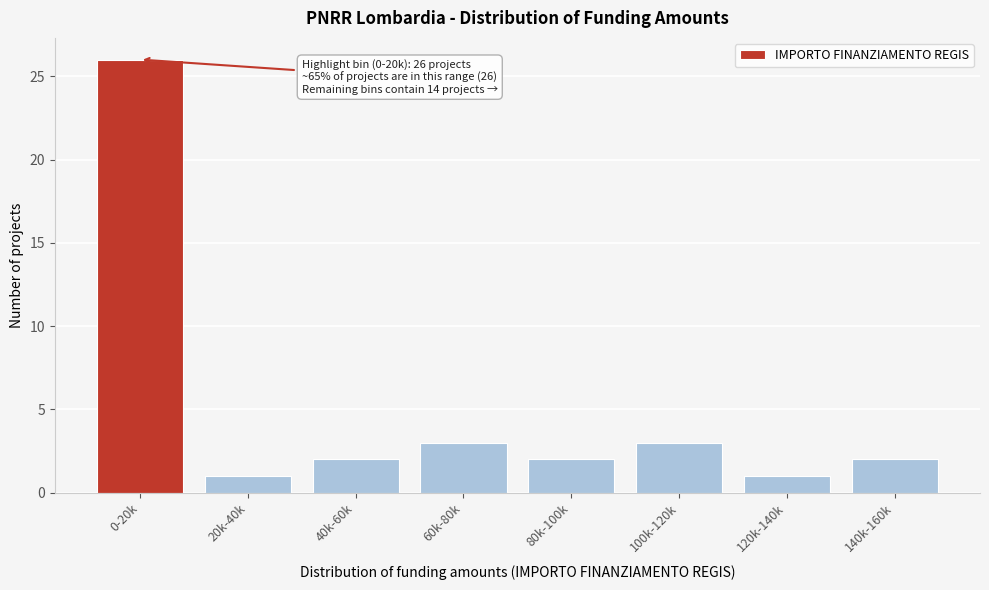

Reading left to right, what are all the values shown in this chart?

26	1	2	3	2	3	1	2